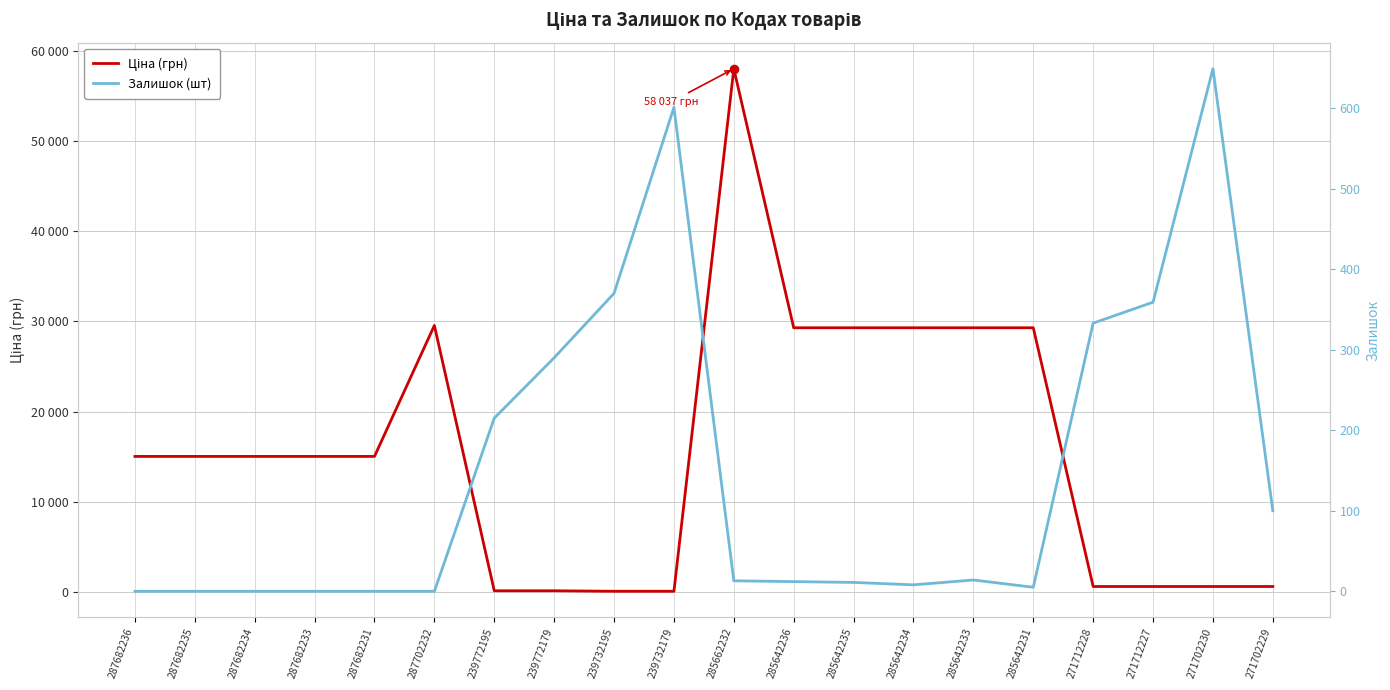

Which series has the largest Y range (max minus min)?

Ціна (грн)